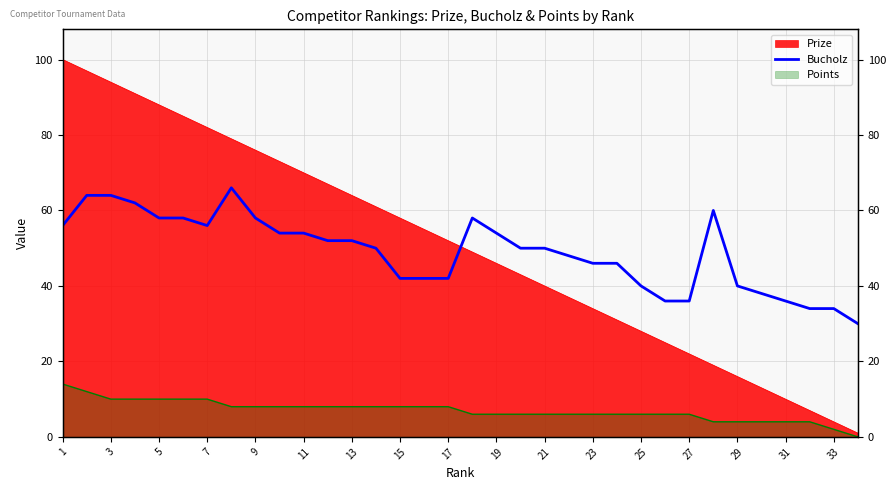

What is the average value?

49